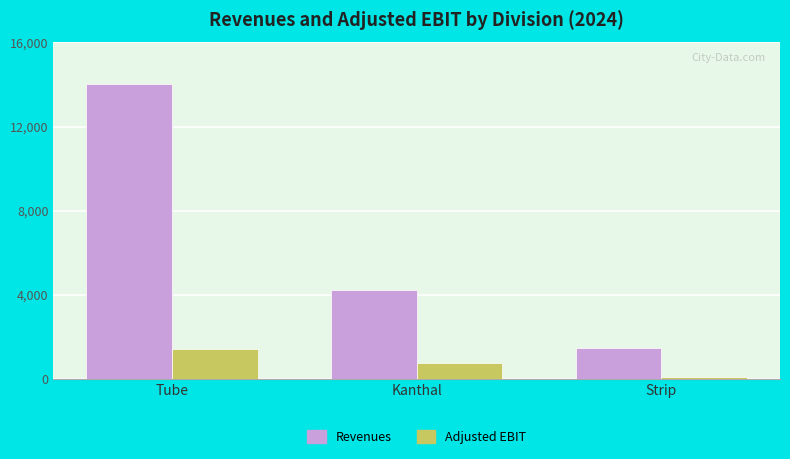

How many data points does each series have?

3